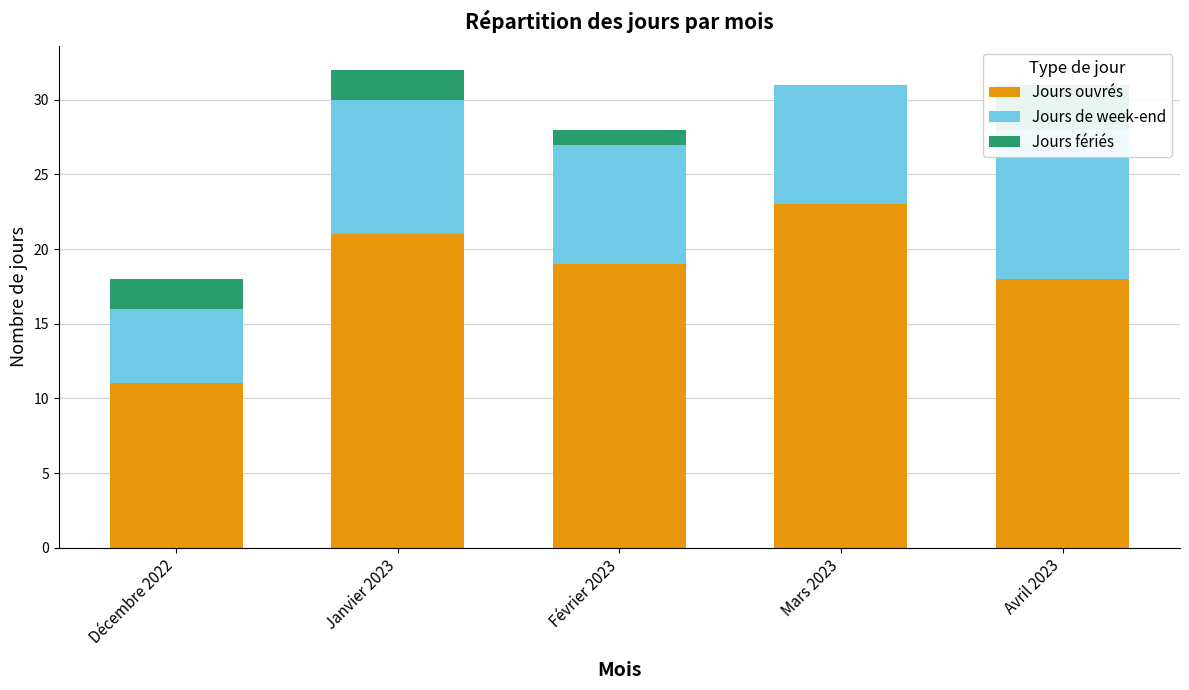

At which label does Jours fériés reach its peak?

Avril 2023